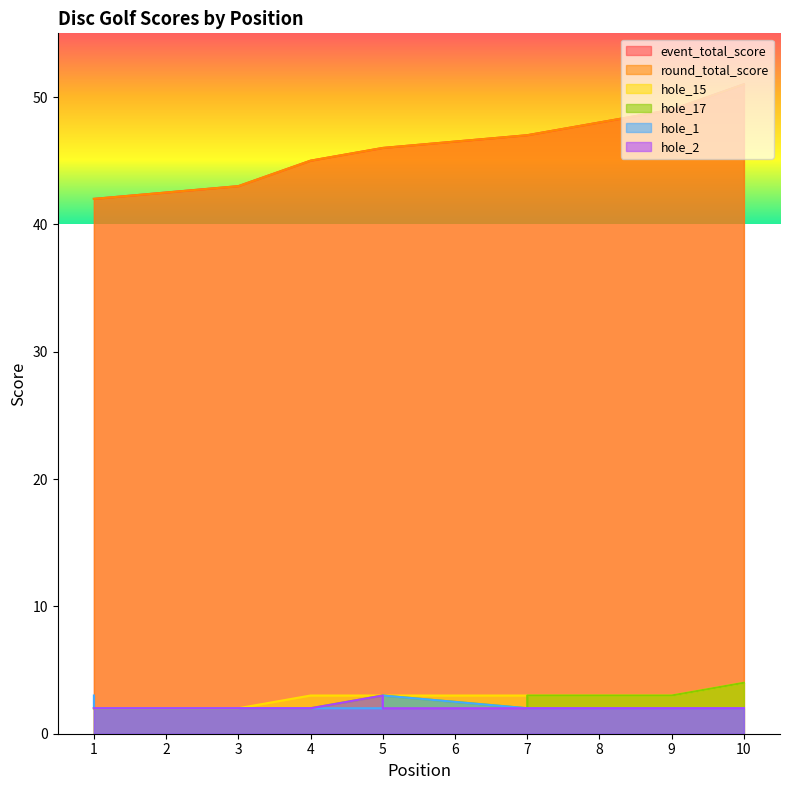

What is the difference between the maximum and second lowest values in the hole_15 series?

2